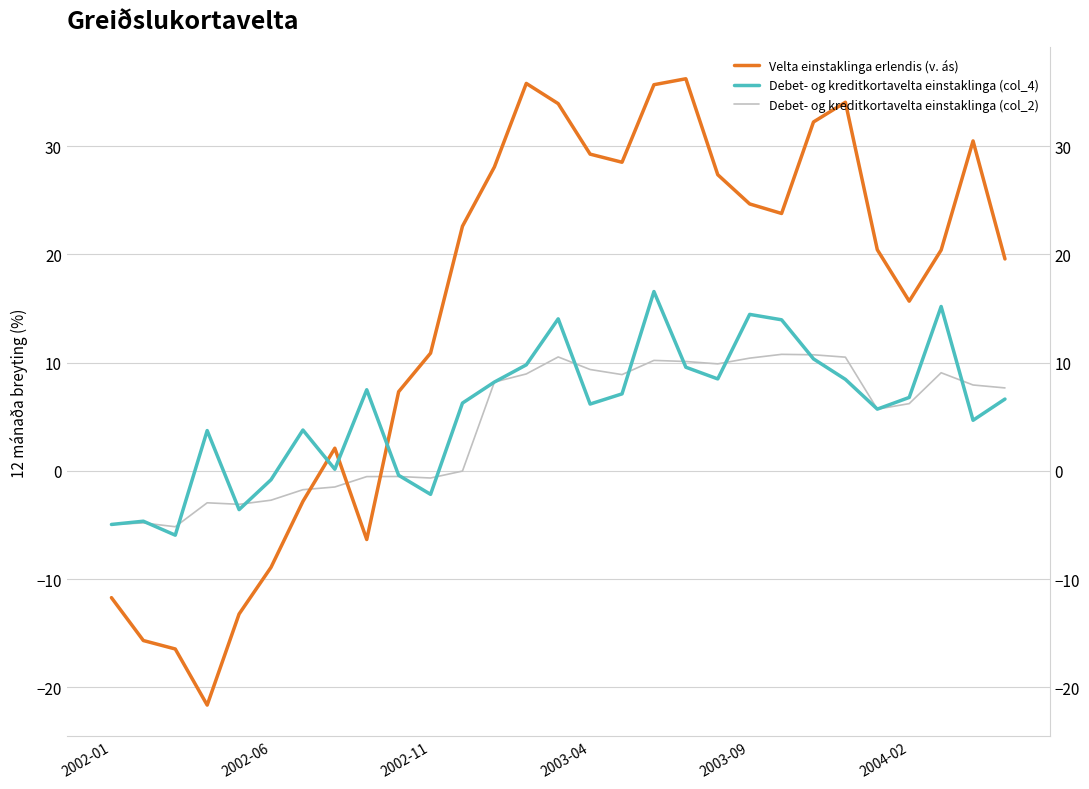

Reading left to right, transcribe all the data shown in this chart.

Velta einstaklinga erlendis (v. ás): -11.7	-15.7	-16.4	-21.6	-13.2	-8.9	-2.8	2.1	-6.3	7.3	10.9	22.6	28.1	35.8	33.9	29.2	28.5	35.7	36.2	27.4	24.6	23.8	32.2	34.0	20.4	15.7	20.4	30.5	19.6
Debet- og kreditkortavelta einstaklinga (col_4): -5.0	-4.7	-5.9	3.7	-3.6	-0.8	3.8	0.1	7.5	-0.4	-2.2	6.3	8.2	9.8	14.0	6.2	7.1	16.6	9.6	8.5	14.4	13.9	10.3	8.4	5.7	6.8	15.2	4.7	6.6
Debet- og kreditkortavelta einstaklinga (col_2): -5.0	-4.8	-5.2	-3.0	-3.1	-2.7	-1.7	-1.5	-0.5	-0.5	-0.7	-0.0	8.2	8.9	10.5	9.4	8.9	10.2	10.1	9.9	10.4	10.8	10.7	10.5	5.7	6.2	9.1	7.9	7.7